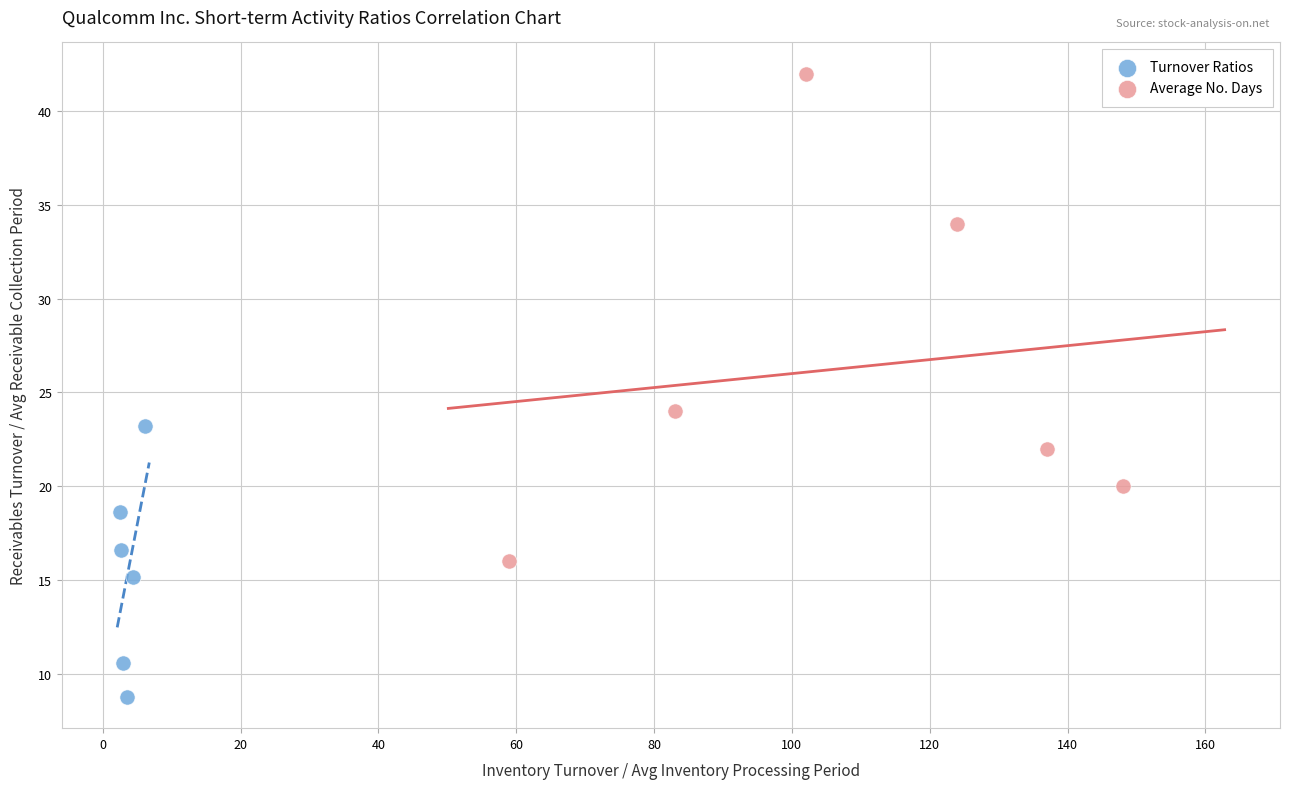

Which series has the widest spread of Y values?

Average No. Days